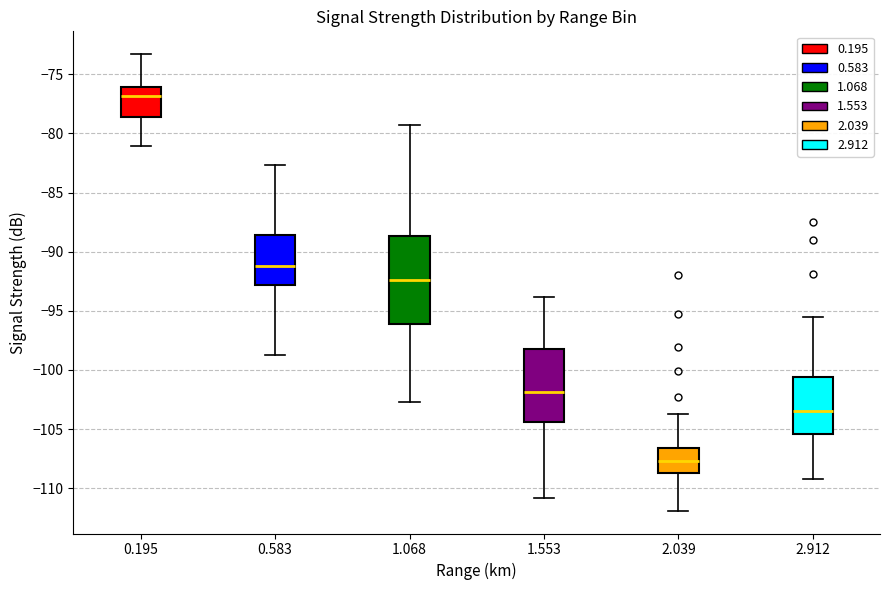

Reading left to right, transcribe this box plot: for each box, give where its median line is, the range the box spans, and where its two whiskers end, as read against the y-axis. The values are not printed on the chart, so give them approximately, as read against the axis.

0.195: median -77.0, box -78.5 to -76.0, whiskers -81.0 to -73.5
0.583: median -91.0, box -93.0 to -88.5, whiskers -98.5 to -82.5
1.068: median -92.5, box -96.0 to -88.5, whiskers -102.5 to -79.5
1.553: median -102.0, box -104.5 to -98.0, whiskers -111.0 to -94.0
2.039: median -107.5, box -108.5 to -106.5, whiskers -112.0 to -103.5
2.912: median -103.5, box -105.5 to -100.5, whiskers -109.0 to -95.5